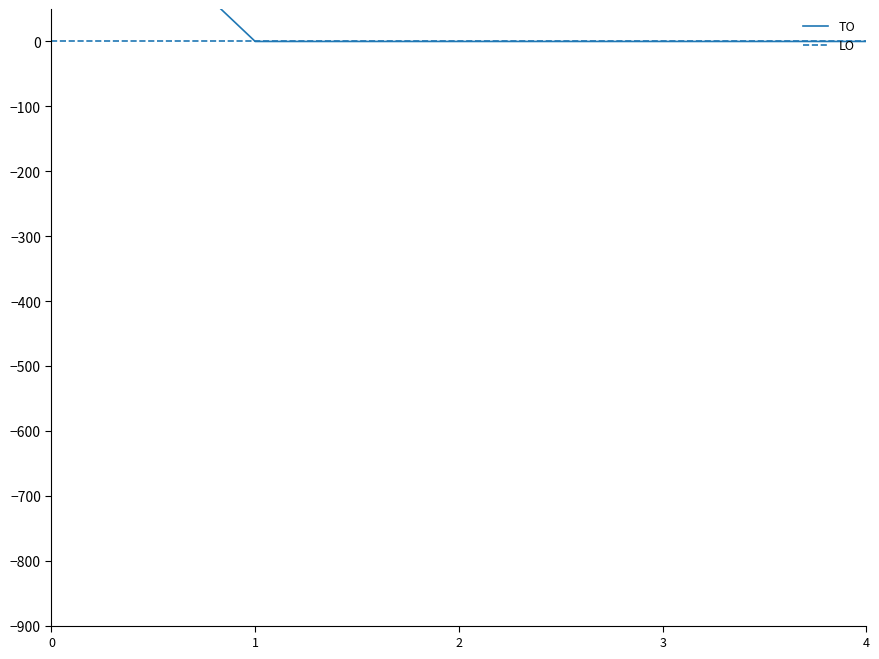

Reading left to right, transcribe all the data shown in this chart.

TO: 297	0	0	0	0
LO: 0	0	0	0	0